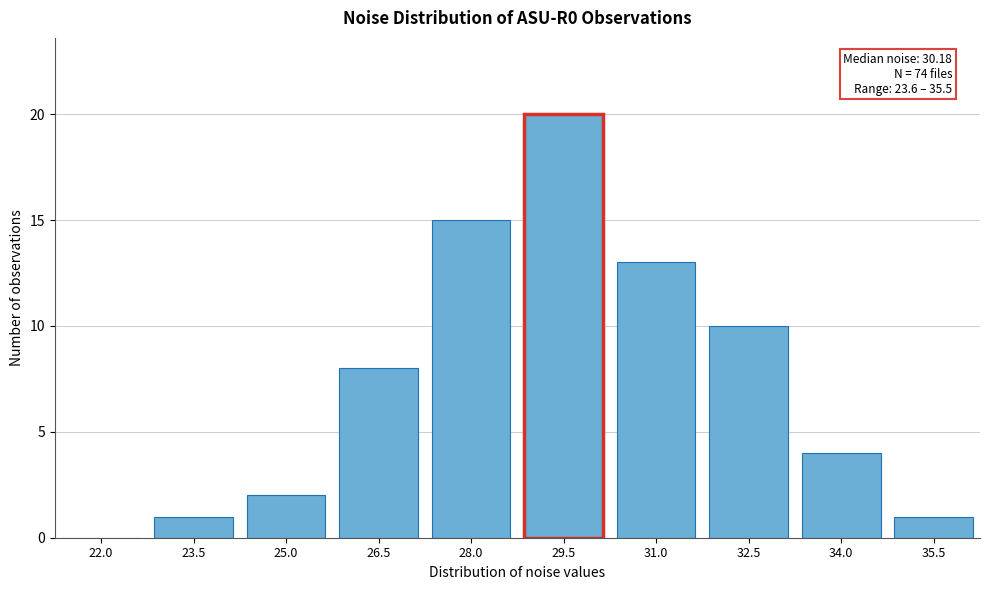

Reading left to right, extract all data points from this chart.

22.0=0	23.5=1	25.0=2	26.5=8	28.0=15	29.5=20	31.0=13	32.5=10	34.0=4	35.5=1